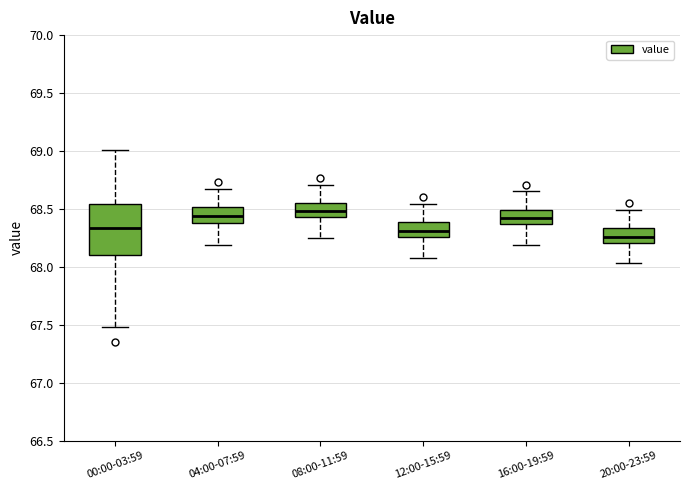

Which box is the tallest, from its lower edge to its upper edge?

00:00-03:59